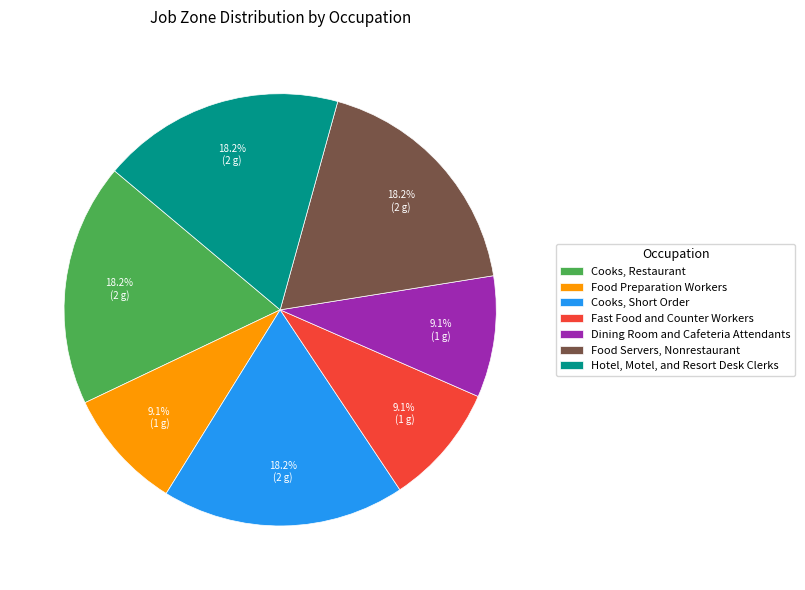

True or false: Hotel, Motel, and Resort Desk Clerks accounts for 18% of the total.

True